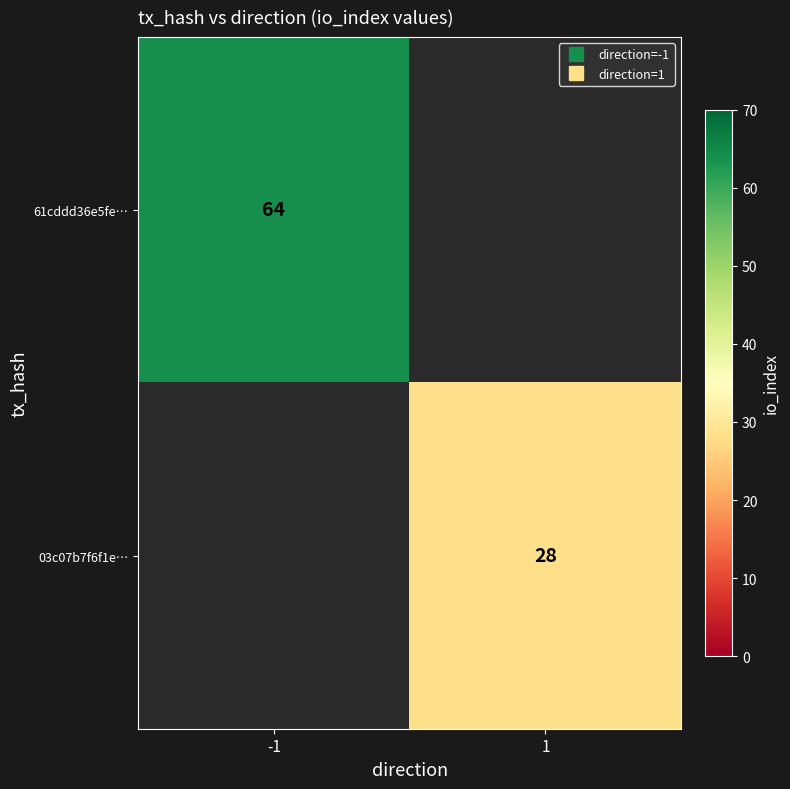

Rank the categories by 03c07b7f6f1e… value from lowest to highest.

-1, 1